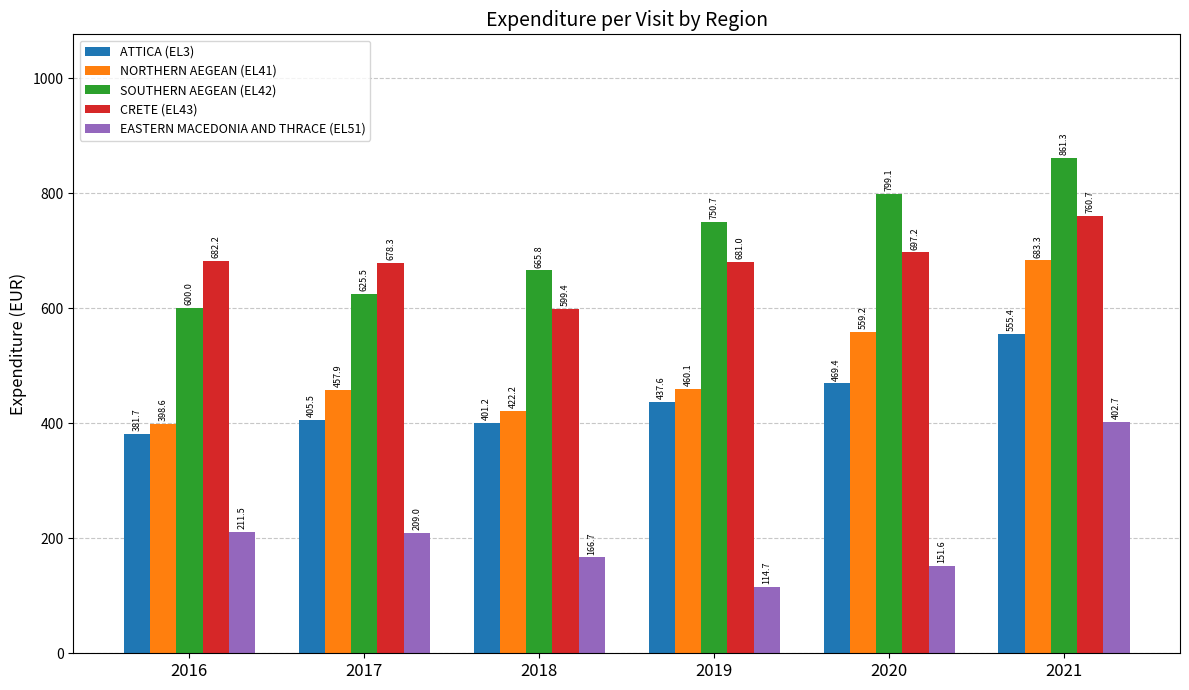

What is the difference between the second highest and minimum values in the NORTHERN AEGEAN (EL41) series?

160.6